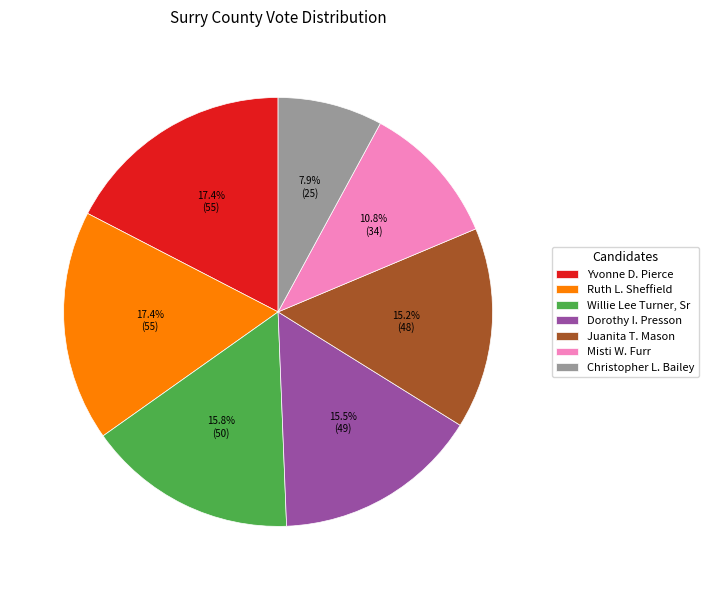

How many slices are in this pie chart?

7